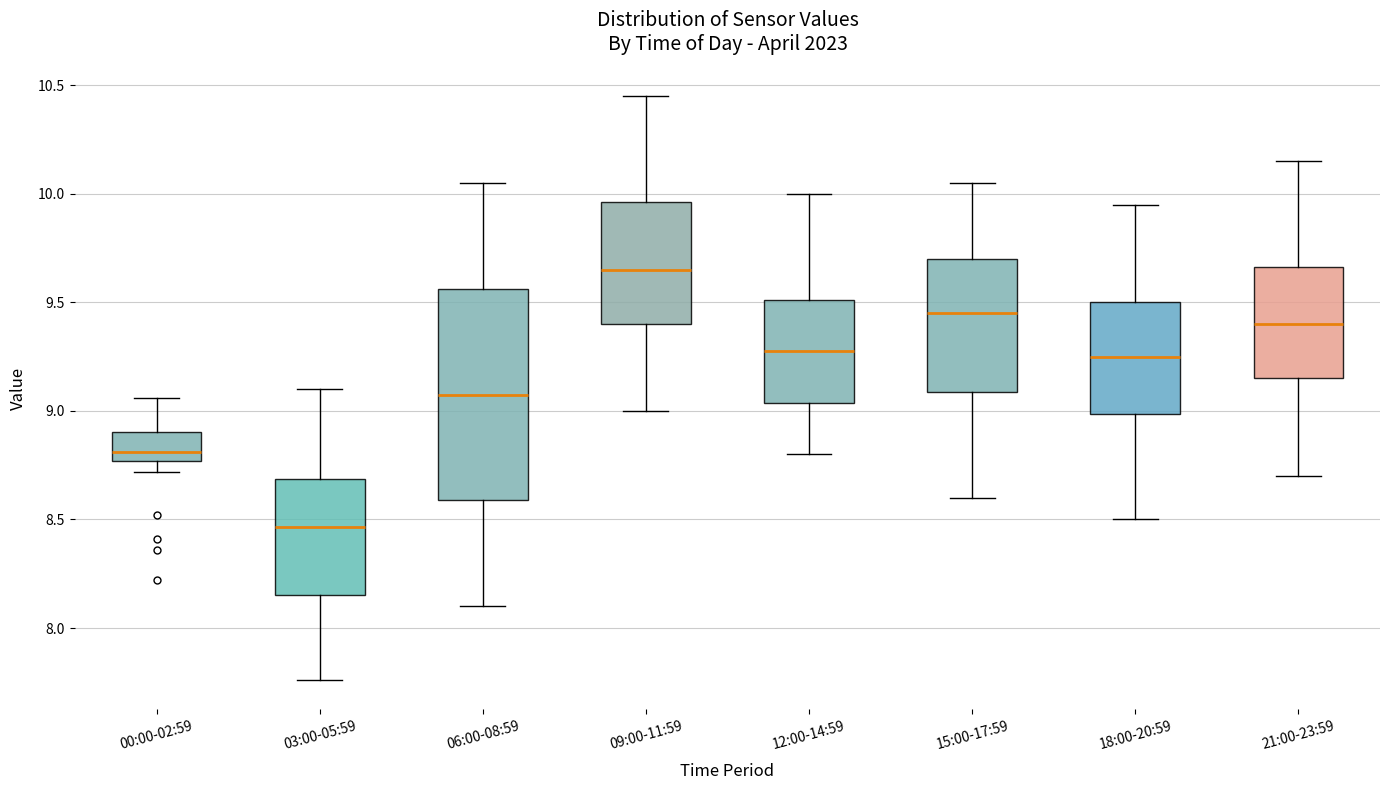

Comparing the boxes themselves (not the whiskers), which one is the tallest?

06:00-08:59